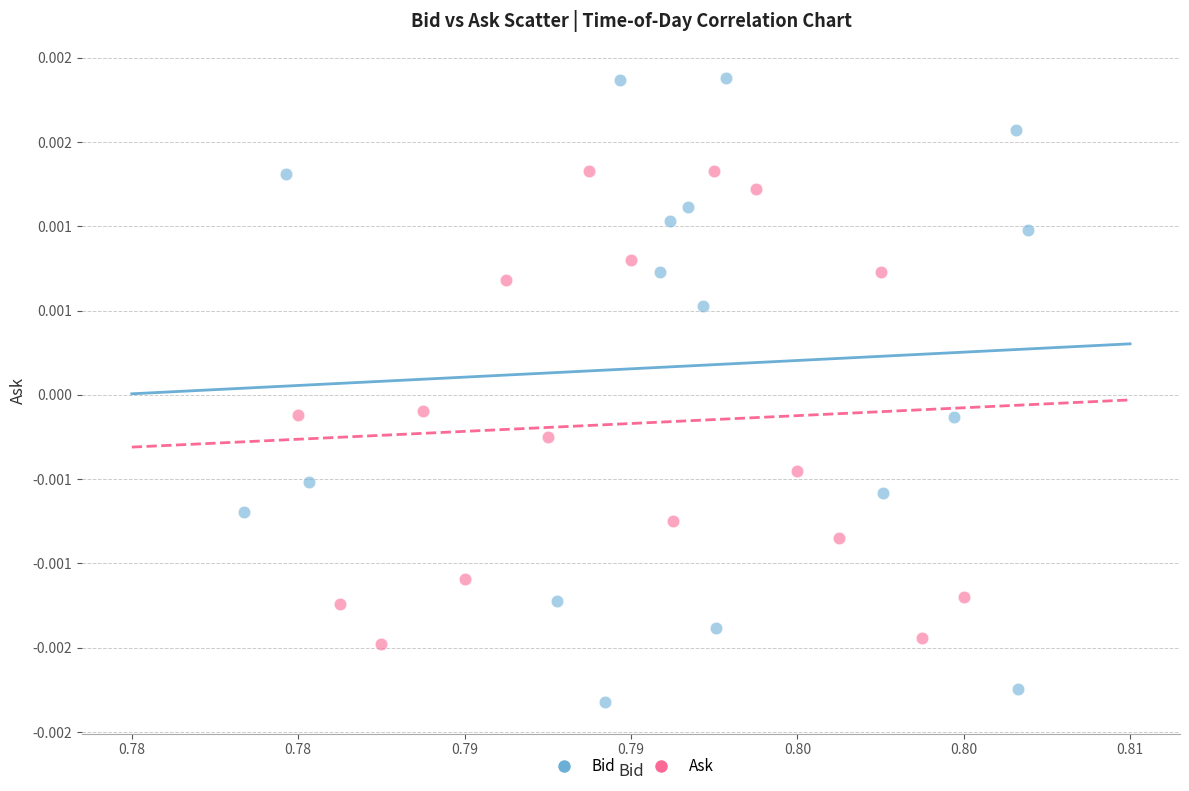

What are all the series names shown in the legend?

Bid, Ask